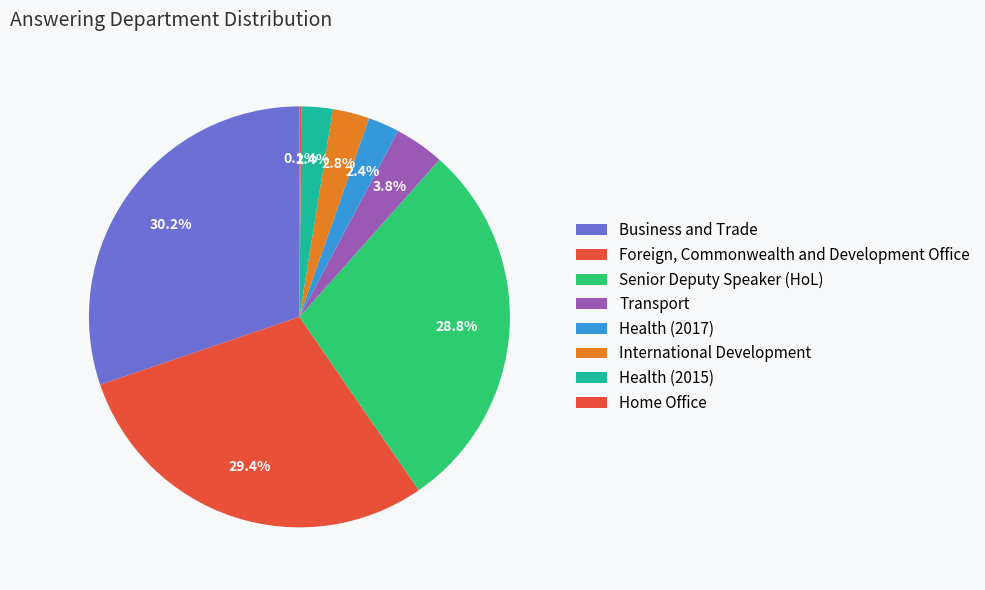

How many segments does this pie chart have?

8